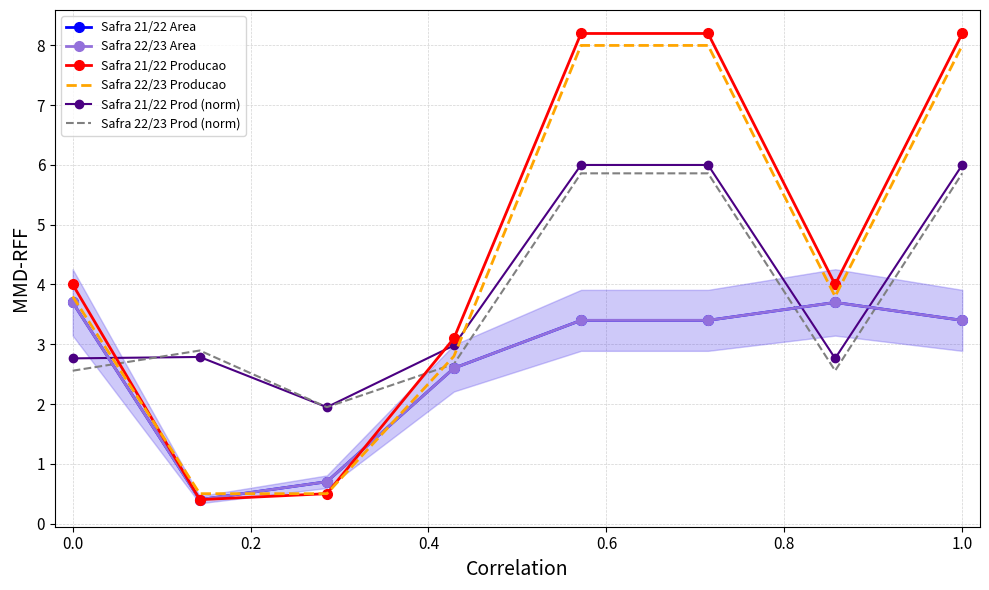

Count the Safra 22/23 Producao values in the range 2 to 8.

6